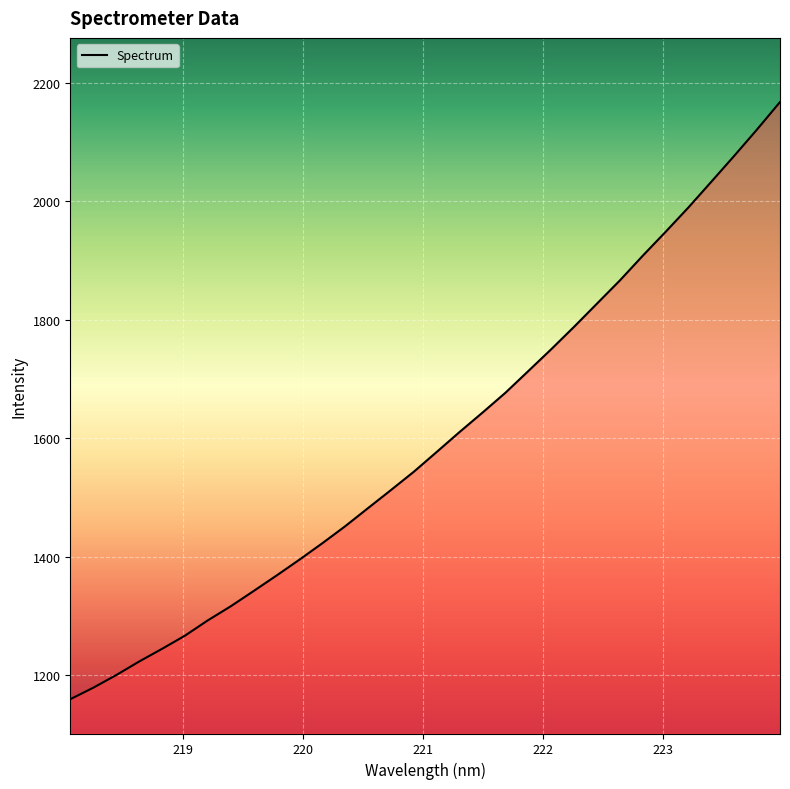

What is the smallest value displayed?

1159.1